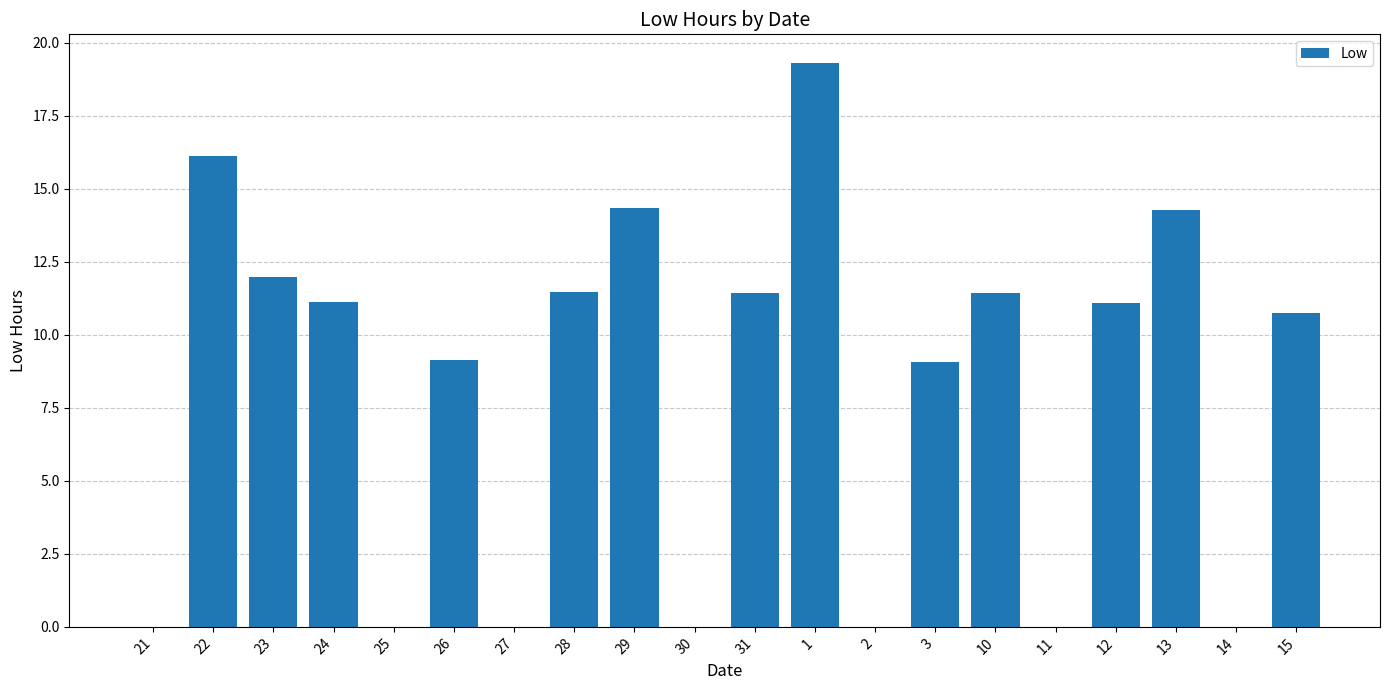

True or false: the data shows -11.7 at 14.

False